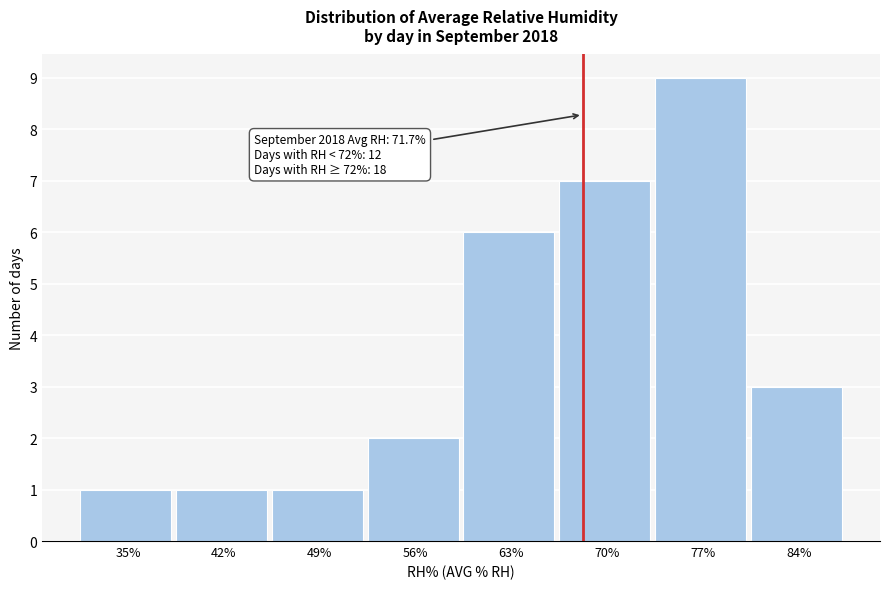

Reading left to right, transcribe all the data shown in this chart.

35%=1	42%=1	49%=1	56%=2	63%=6	70%=7	77%=9	84%=3